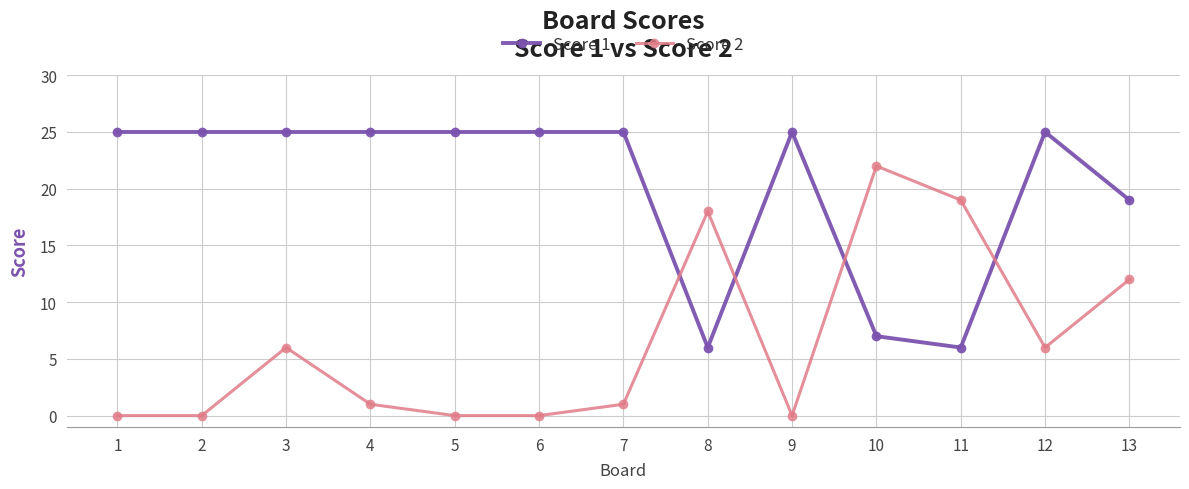

List the series in order of their peak value, lowest first.

Score 2, Score 1